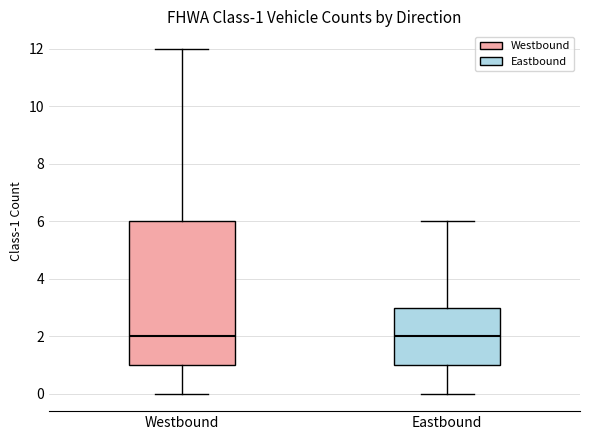

Comparing the boxes themselves (not the whiskers), which one is the tallest?

Westbound